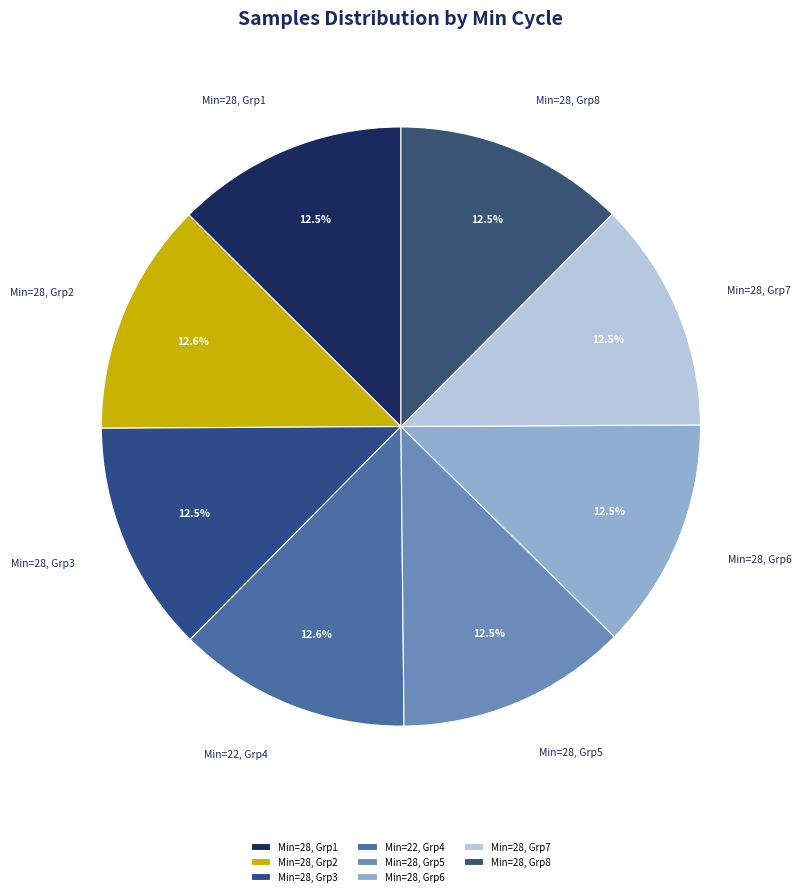

Is Min=28, Grp6 the majority of the pie?

No